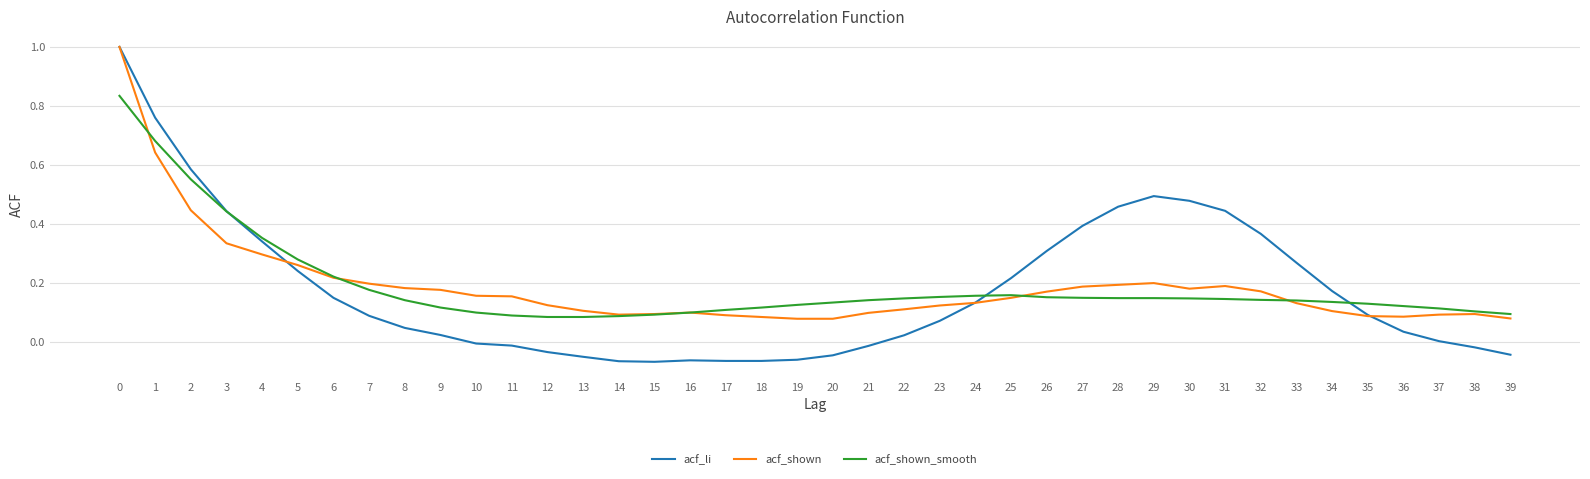

What is the sum of all acf_shown values?

7.5